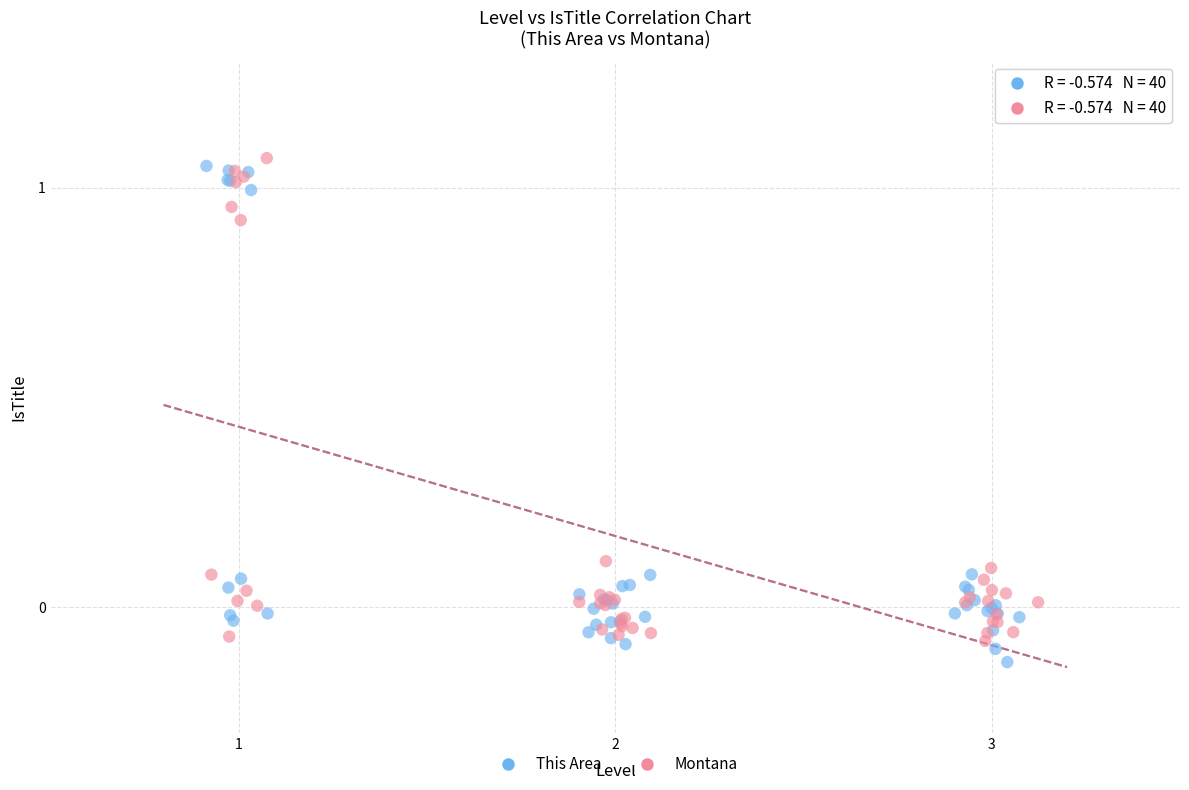

Which series has the widest spread of Y values?

This Area